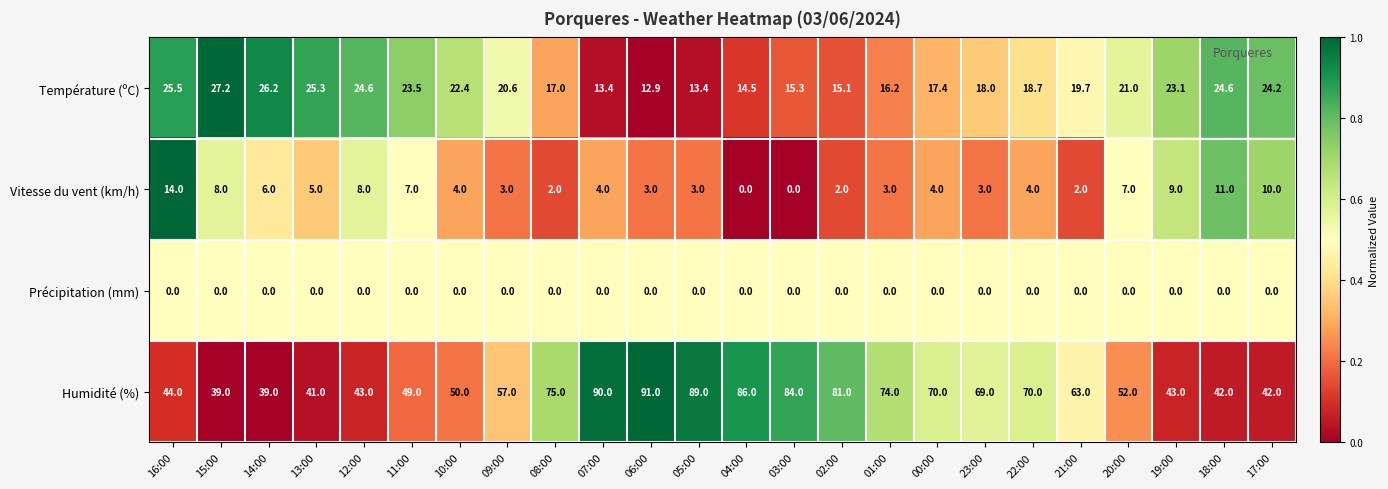

What is the difference between the maximum and minimum values in the Vitesse du vent (km/h) series?

14.0